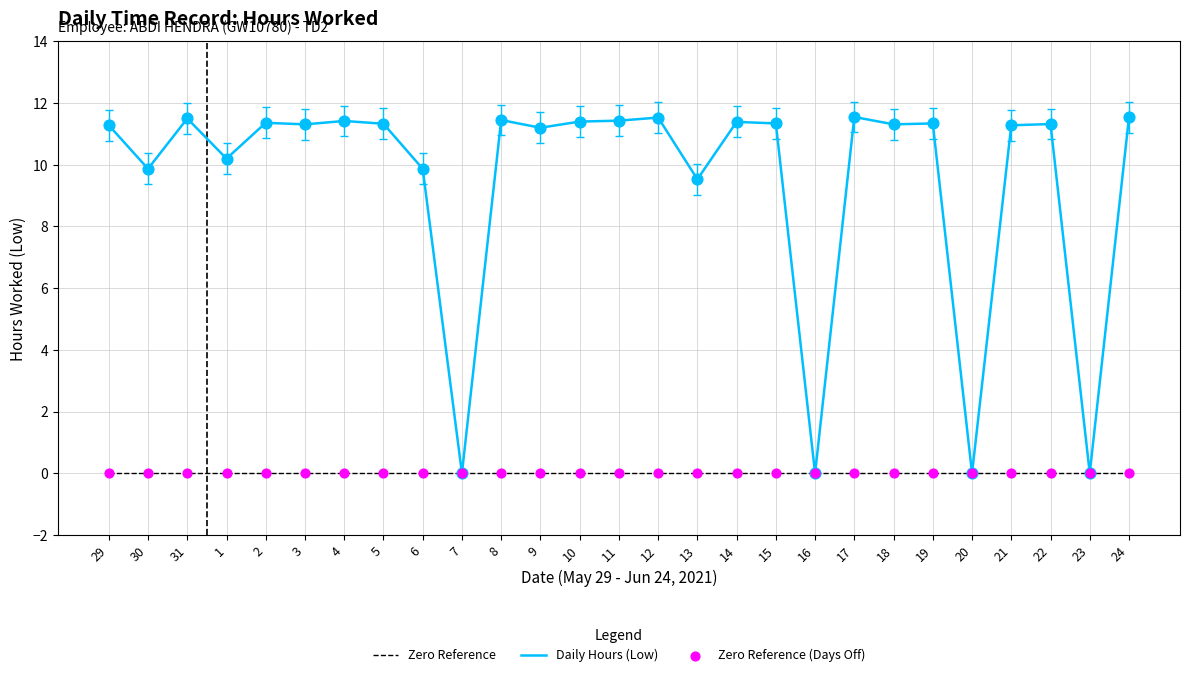

What is the spread (max minus min) of values at 14?

11.4